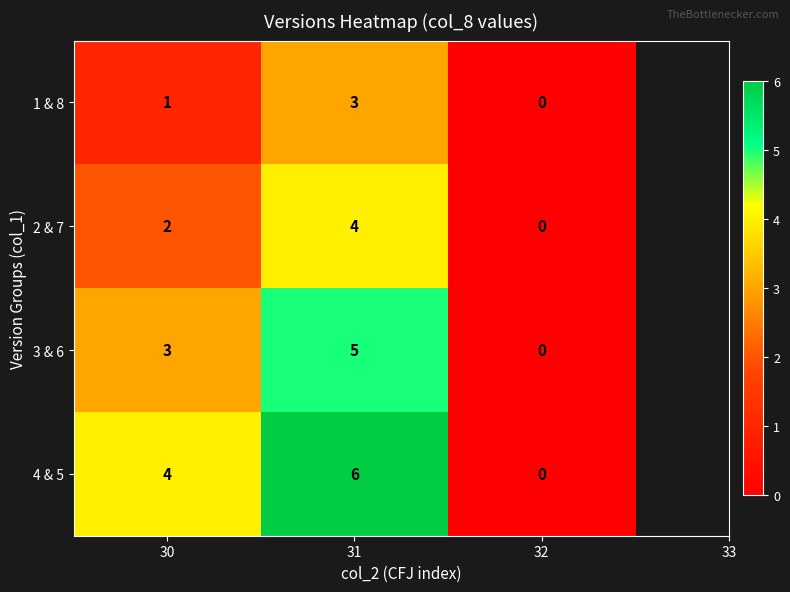

Reading left to right, what are all the values shown in this chart?

1 & 8: 1	3	0
2 & 7: 2	4	0
3 & 6: 3	5	0
4 & 5: 4	6	0